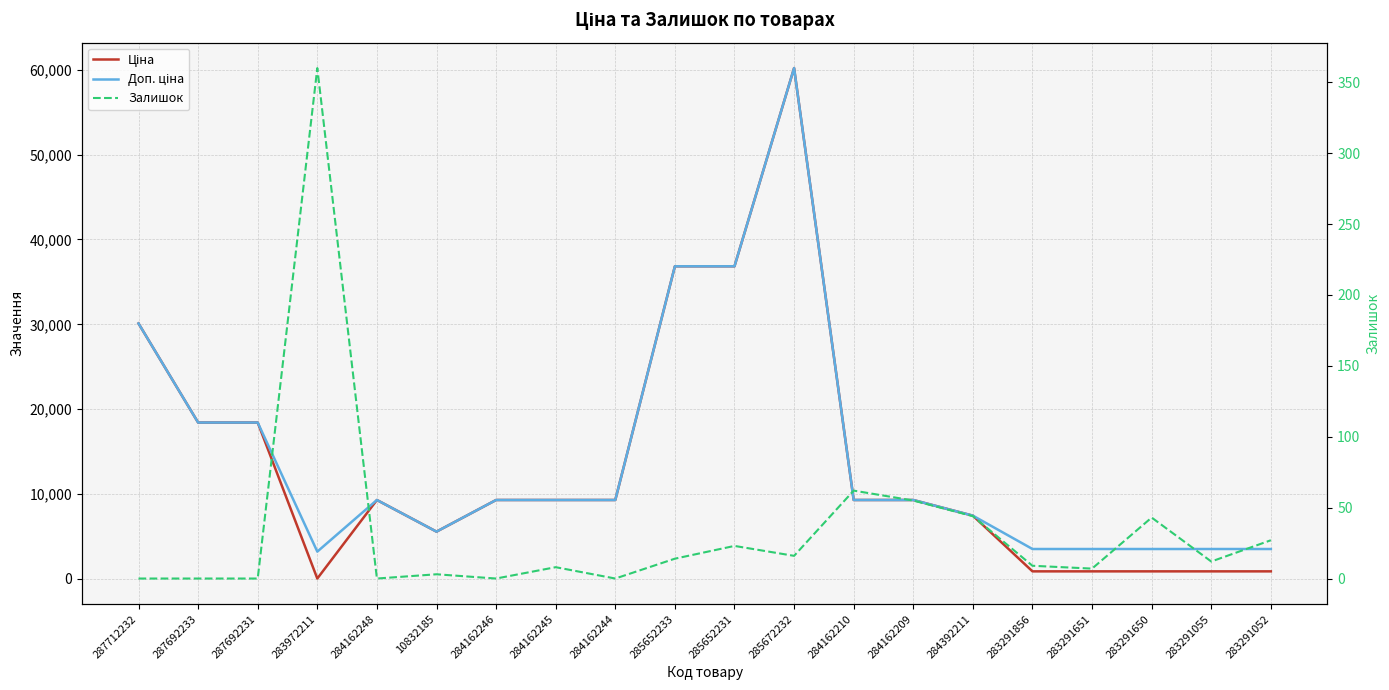

Reading right to left, extract all data points from this chart.

Ціна: 878.0	878.0	878.0	878.0	878.0	7444.6	9290.5	9290.5	60205.6	36841.8	36841.8	9290.5	9290.5	9290.5	5560.3	9290.5	32.0	18420.9	18420.9	30102.8
Доп. ціна: 3511.9	3511.9	3511.9	3511.9	3511.9	7444.6	9290.5	9290.5	60205.6	36841.8	36841.8	9290.5	9290.5	9290.5	5560.3	9290.5	3205.0	18420.9	18420.9	30102.8
Залишок: 27.0	12.0	43.0	7.0	9.0	44.0	55.0	62.0	16.0	23.0	14.0	0.0	8.0	0.0	3.0	0.0	360.0	0.0	0.0	0.0